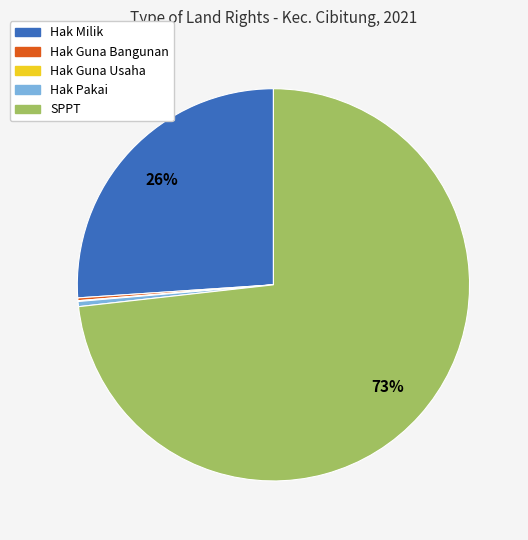

Does any single category account for the majority?

Yes